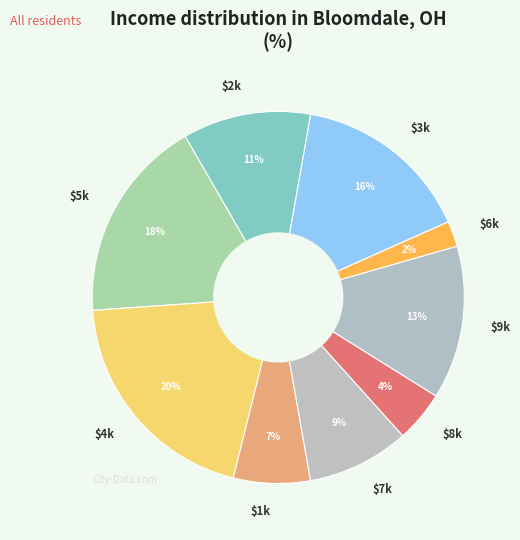

To the nearest percent, what portion does $7k represent?

9%